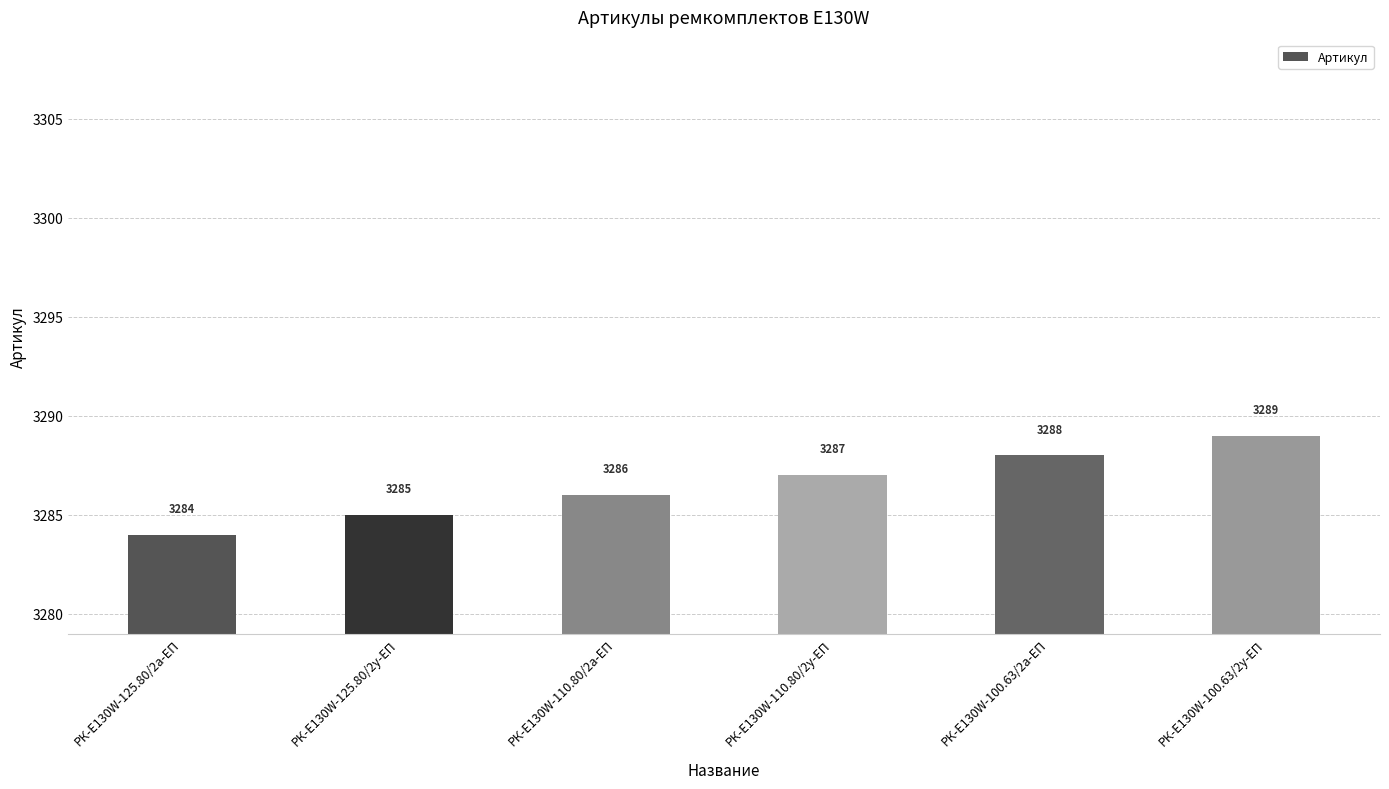

The value at РК-E130W-100.63/2у-ЕП is 1652. True or false?

False